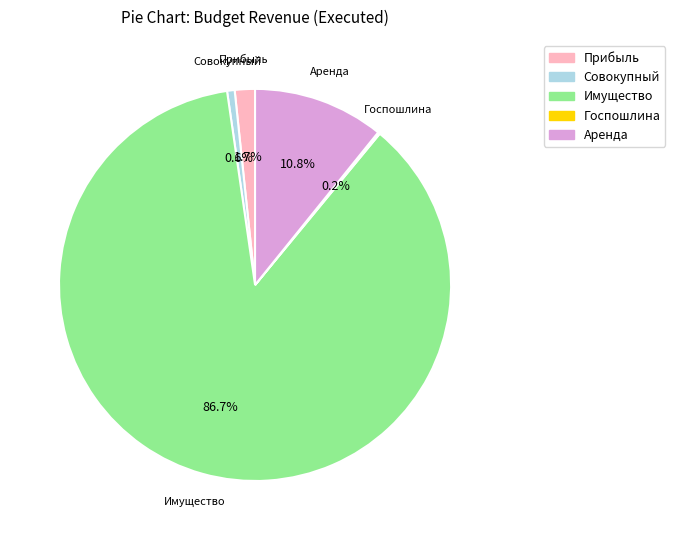

How much of the chart is everything except Имущество?

13.3%